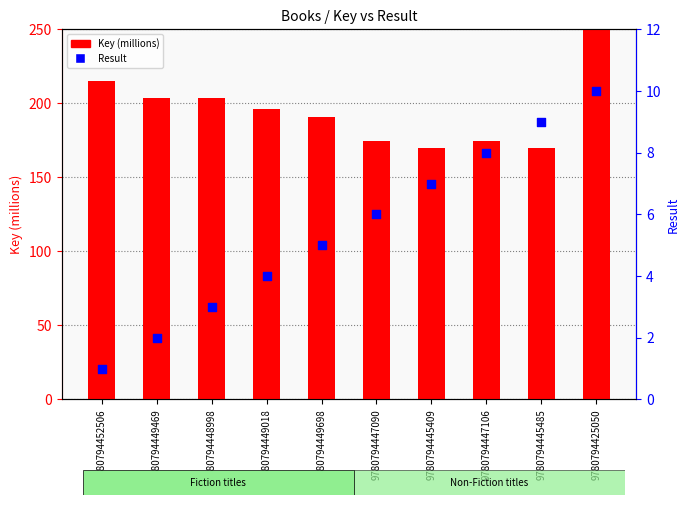

What are all the series names shown in the legend?

Key (millions), Result